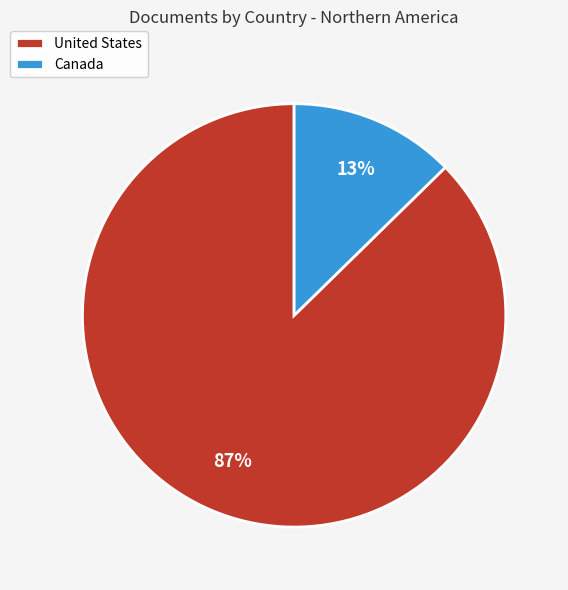

Rank the categories by value from highest to lowest.

United States, Canada